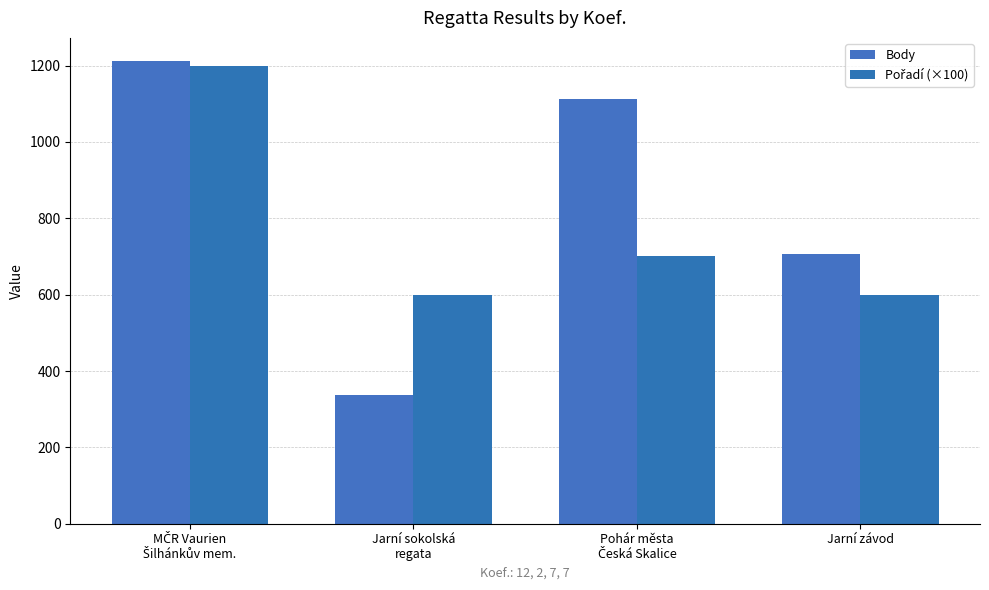

What is the average value of the Pořadí (×100) series?

775